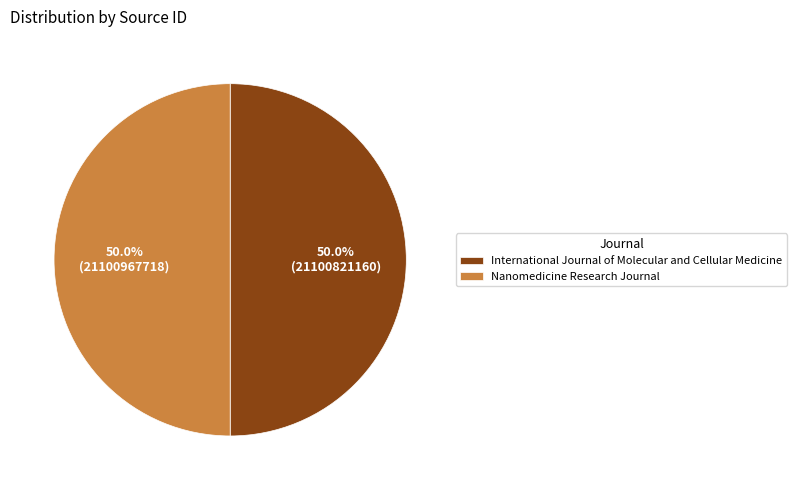

To the nearest percent, what portion does Nanomedicine Research Journal represent?

50%